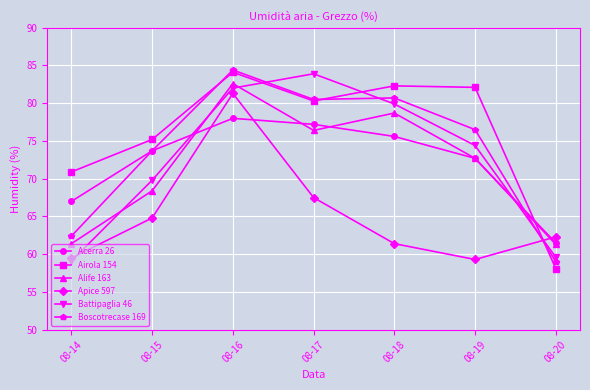

What is the lowest value of the Alife 163 series?

61.3